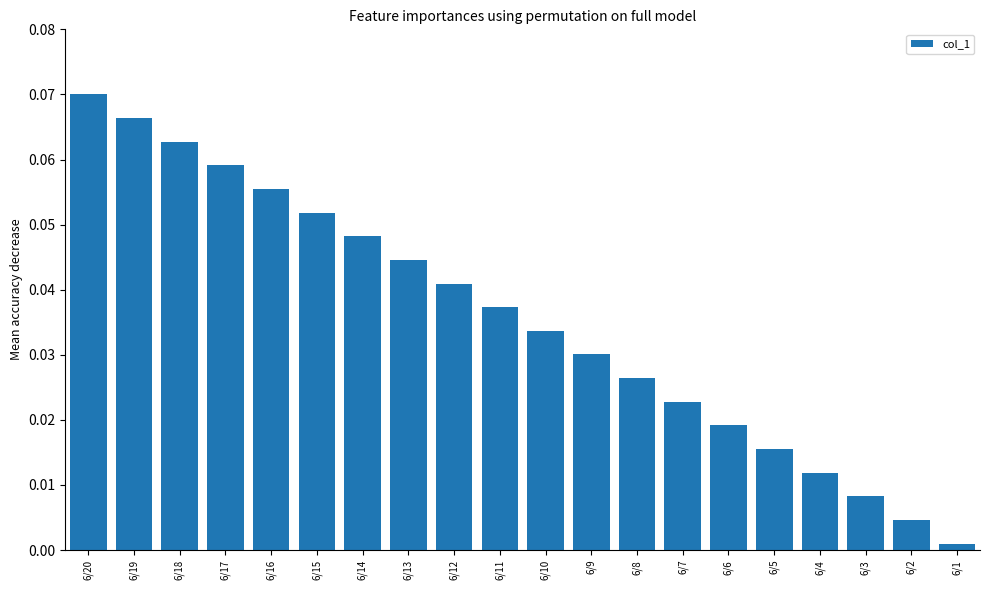

List the labels in order of value, largest first.

6/20, 6/19, 6/18, 6/17, 6/16, 6/15, 6/14, 6/13, 6/12, 6/11, 6/10, 6/9, 6/8, 6/7, 6/6, 6/5, 6/4, 6/3, 6/2, 6/1